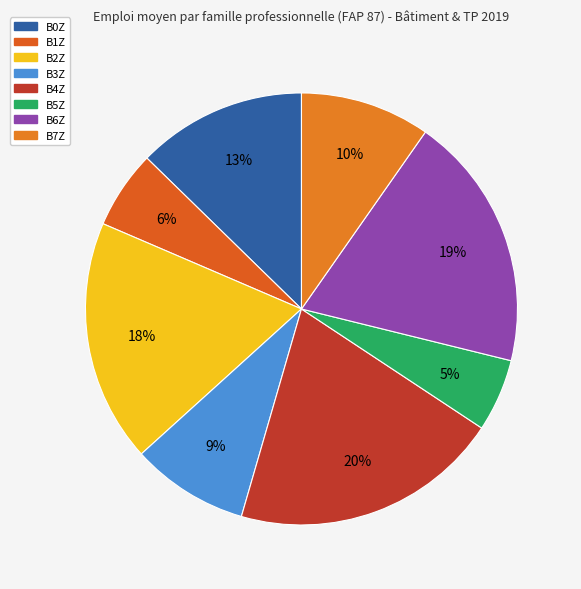

Does any single category account for the majority?

No